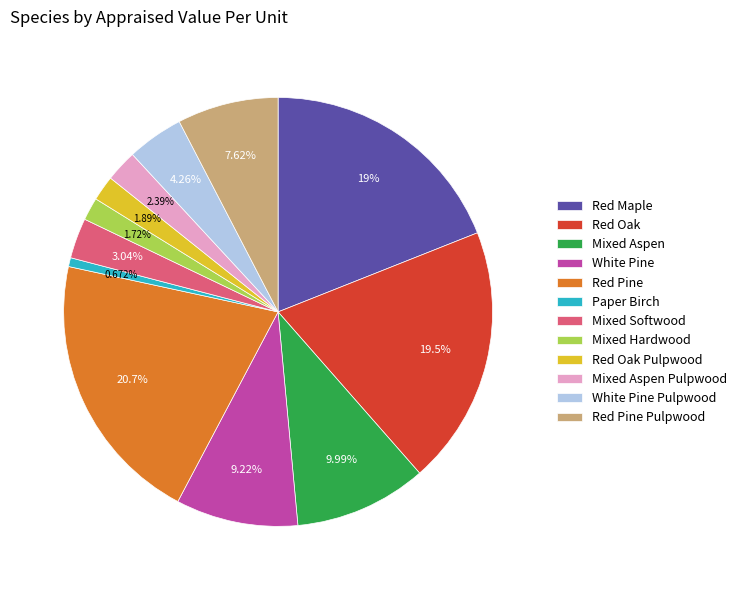

Between White Pine Pulpwood and Red Oak Pulpwood, which is larger?

White Pine Pulpwood